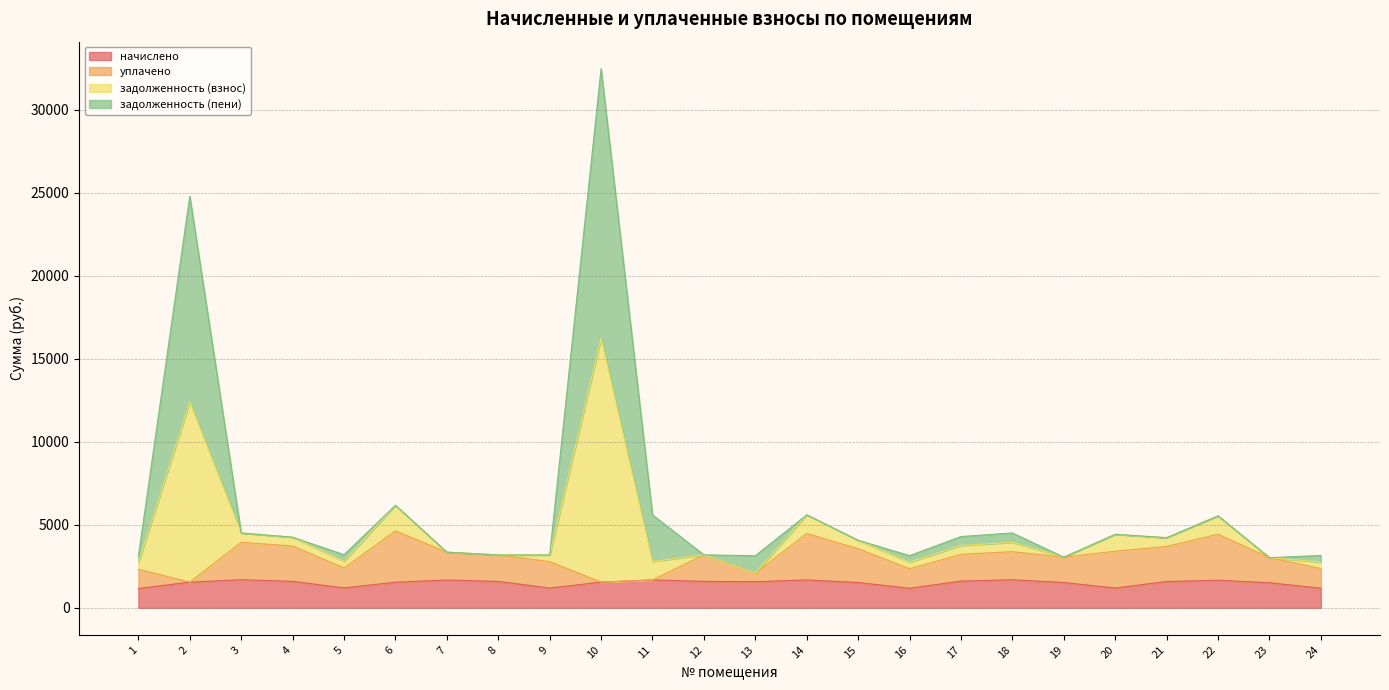

What is the total value across all series at 8?

3185.6